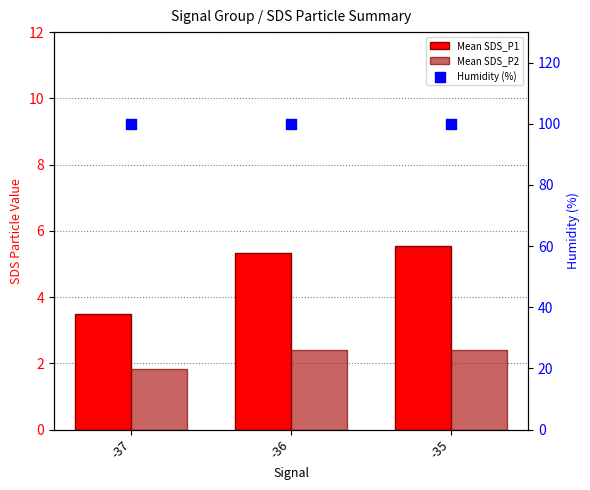

Which series has the widest spread of Y values?

Mean SDS_P1